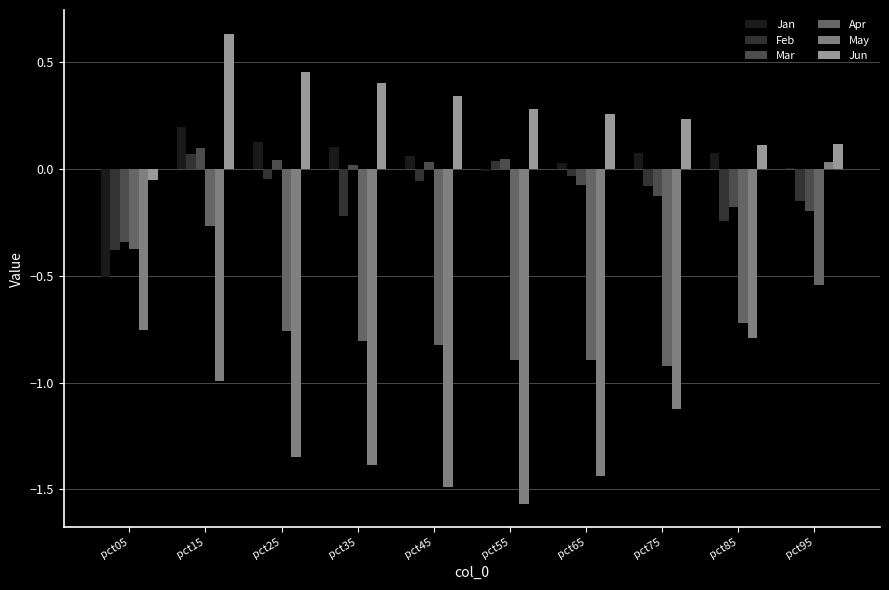

Are the bars grouped side by side (vs. stacked)?

Yes